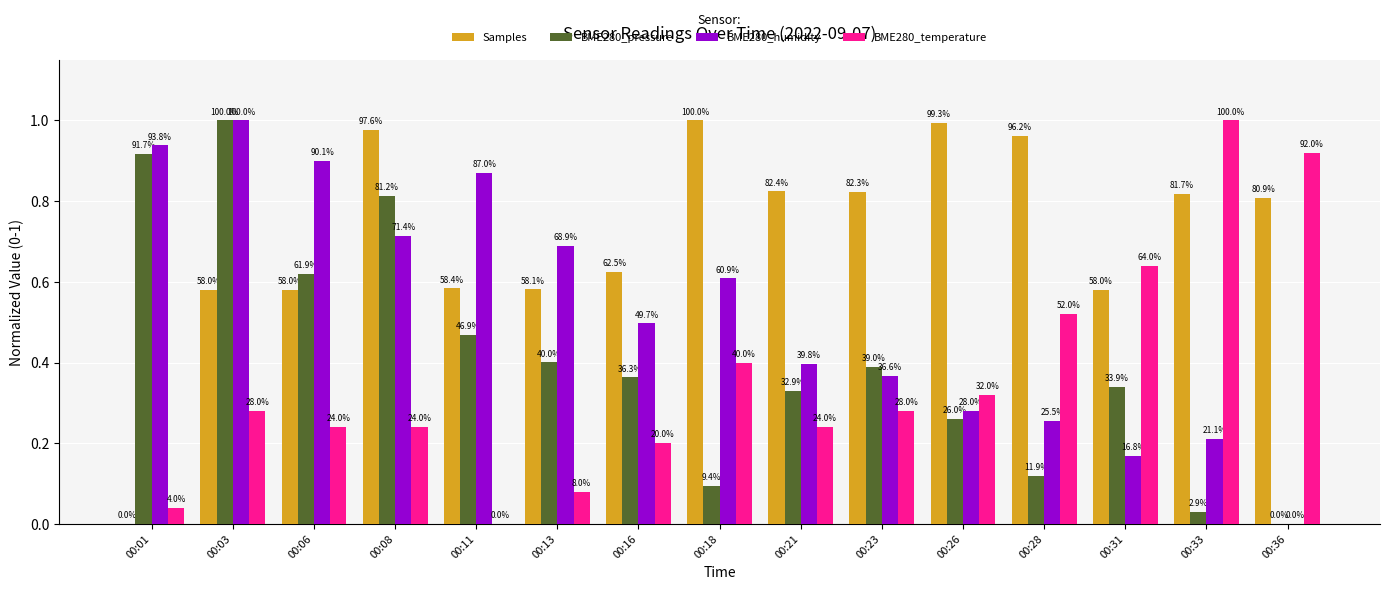

At which label does Samples reach its minimum?

00:01